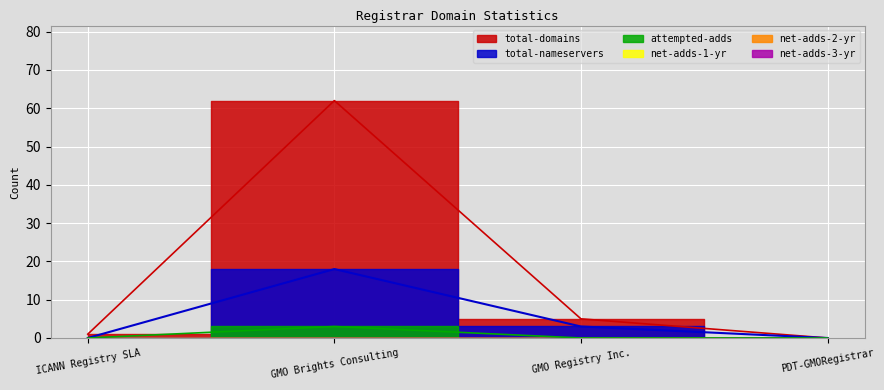

What is the approximate value of total-nameservers at GMO Brights Consulting?

18